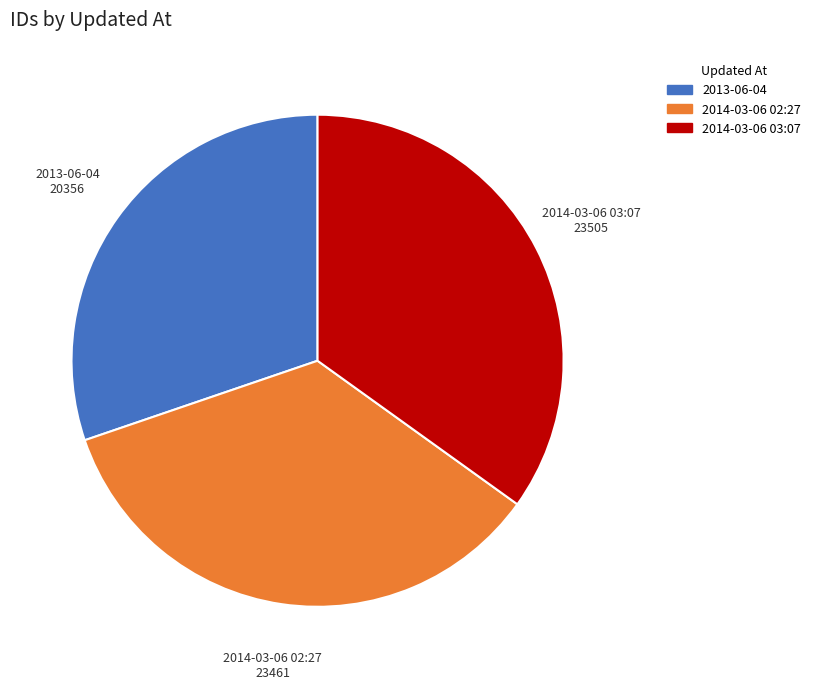

Which category has the smallest portion of the pie?

2013-06-04